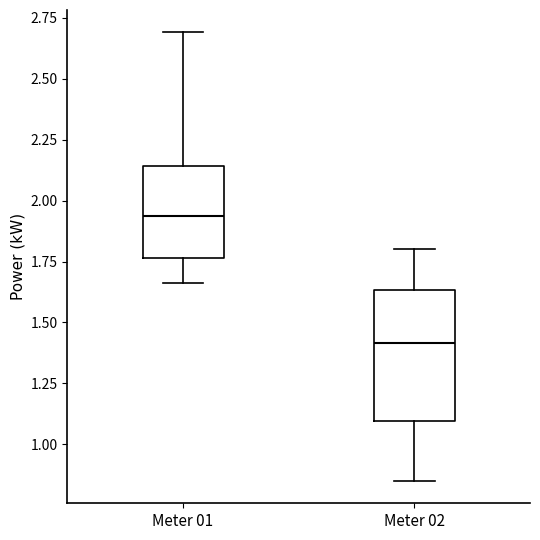

Reading left to right, transcribe this box plot: for each box, give where its median line is, the range the box spans, and where its two whiskers end, as read against the y-axis. The values are not printed on the chart, so give them approximately, as read against the axis.

Meter 01: median 1.95, box 1.75 to 2.15, whiskers 1.65 to 2.70
Meter 02: median 1.40, box 1.10 to 1.65, whiskers 0.85 to 1.80